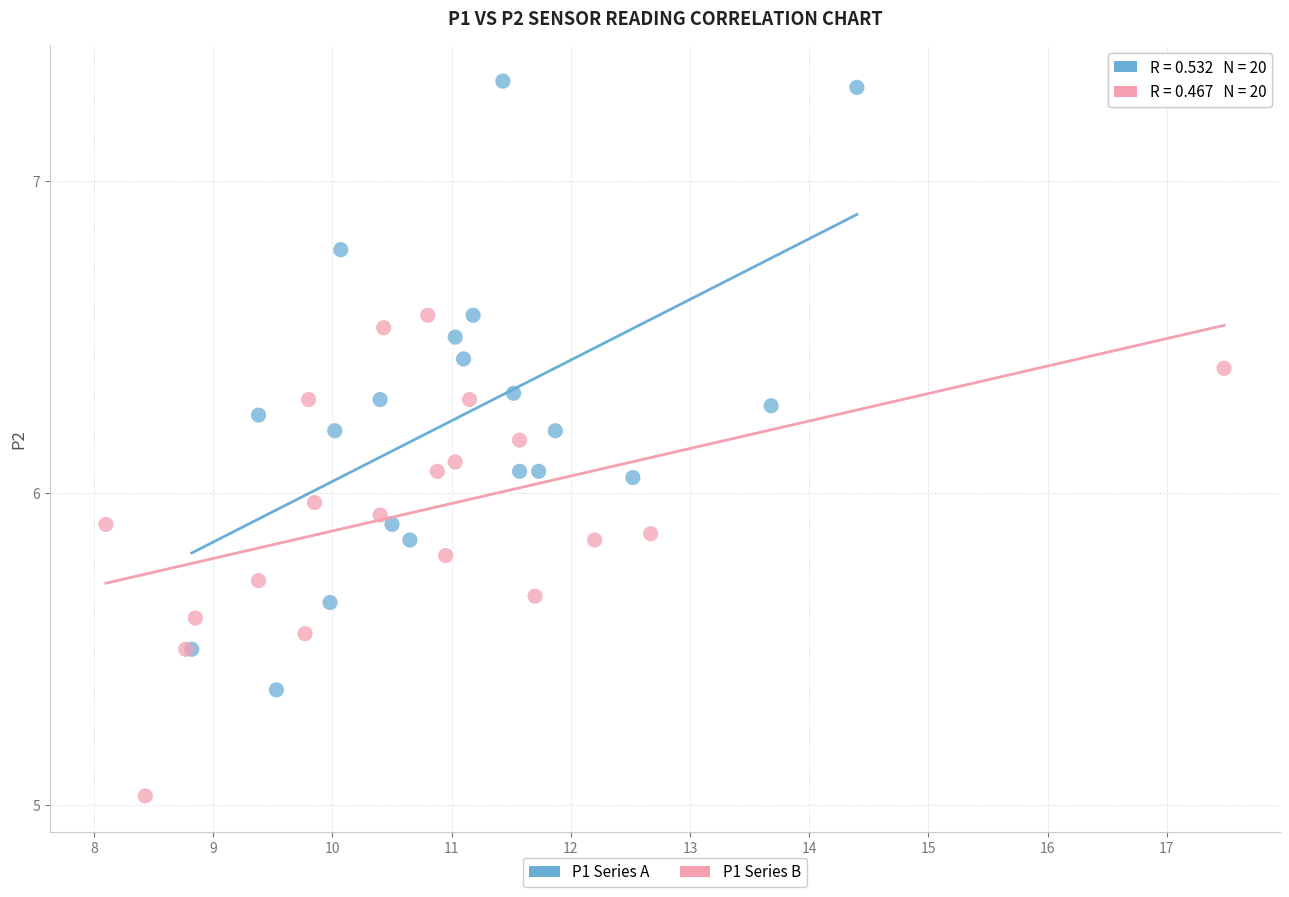

Which series reaches the minimum Y coordinate?

P1 Series B